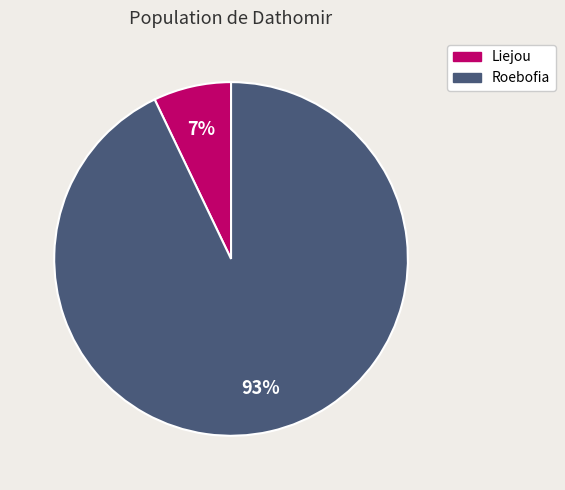

How many slices are in this pie chart?

2